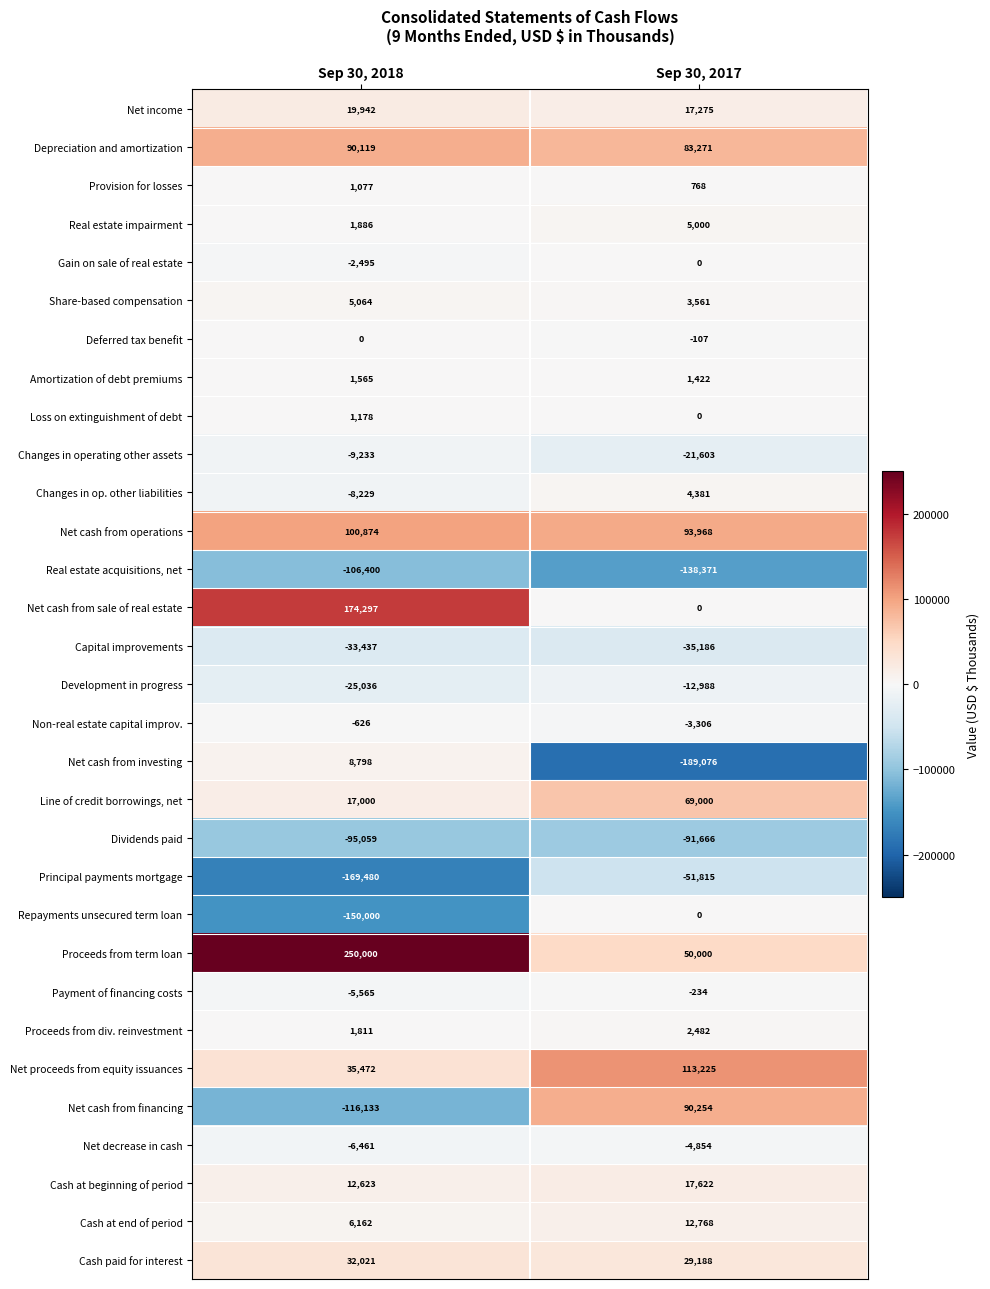

What is the difference between the maximum and minimum values in the Net proceeds from equity issuances series?

77753